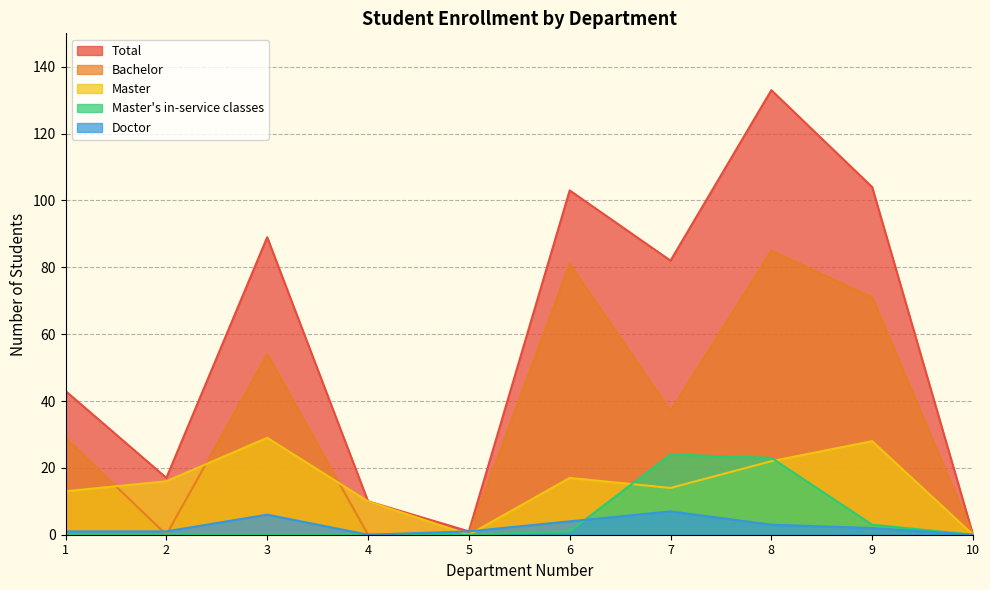

Where is the first local maximum for Master?

3